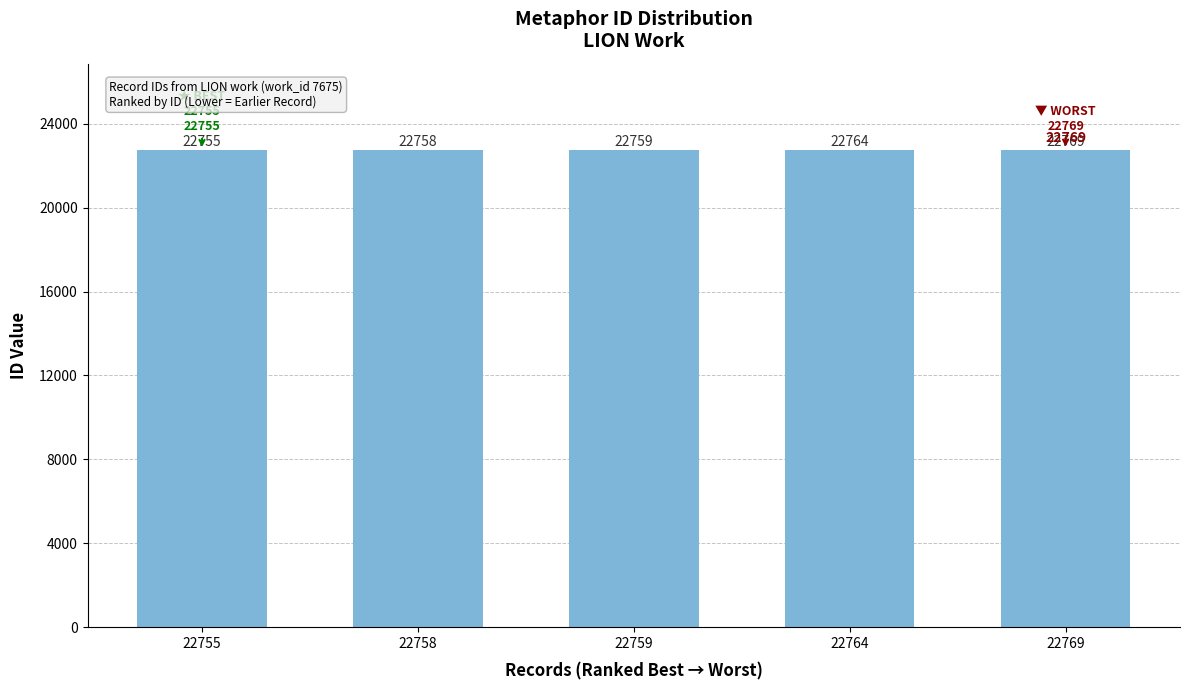

List the labels in order of value, smallest first.

22755, 22758, 22759, 22764, 22769